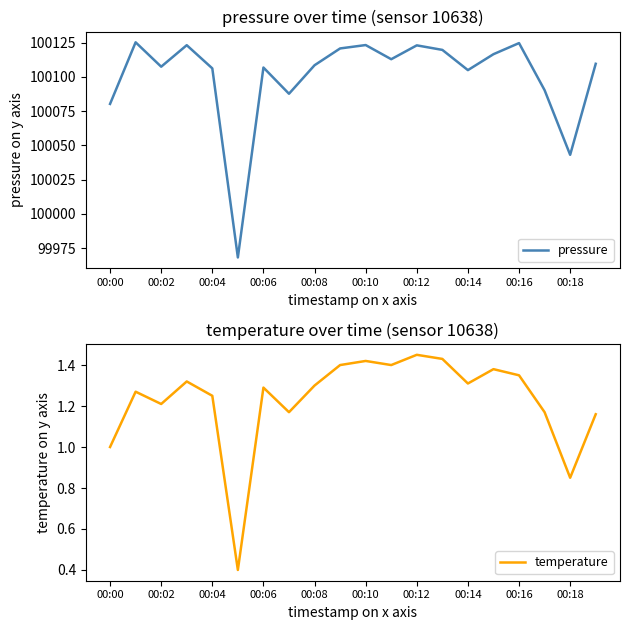

How many data points in pressure are less than 100109?

10